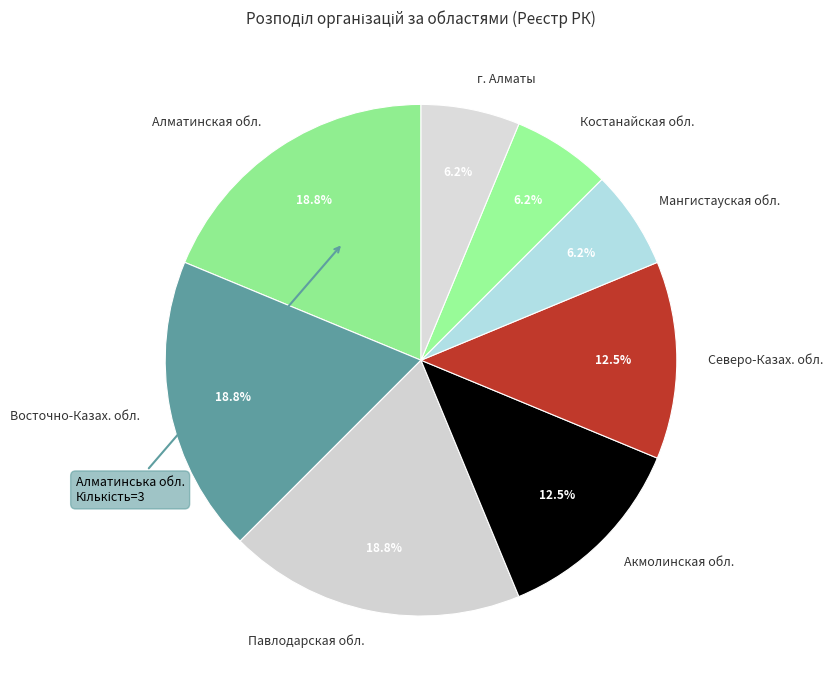

Is there any slice that represents more than half of the pie?

No